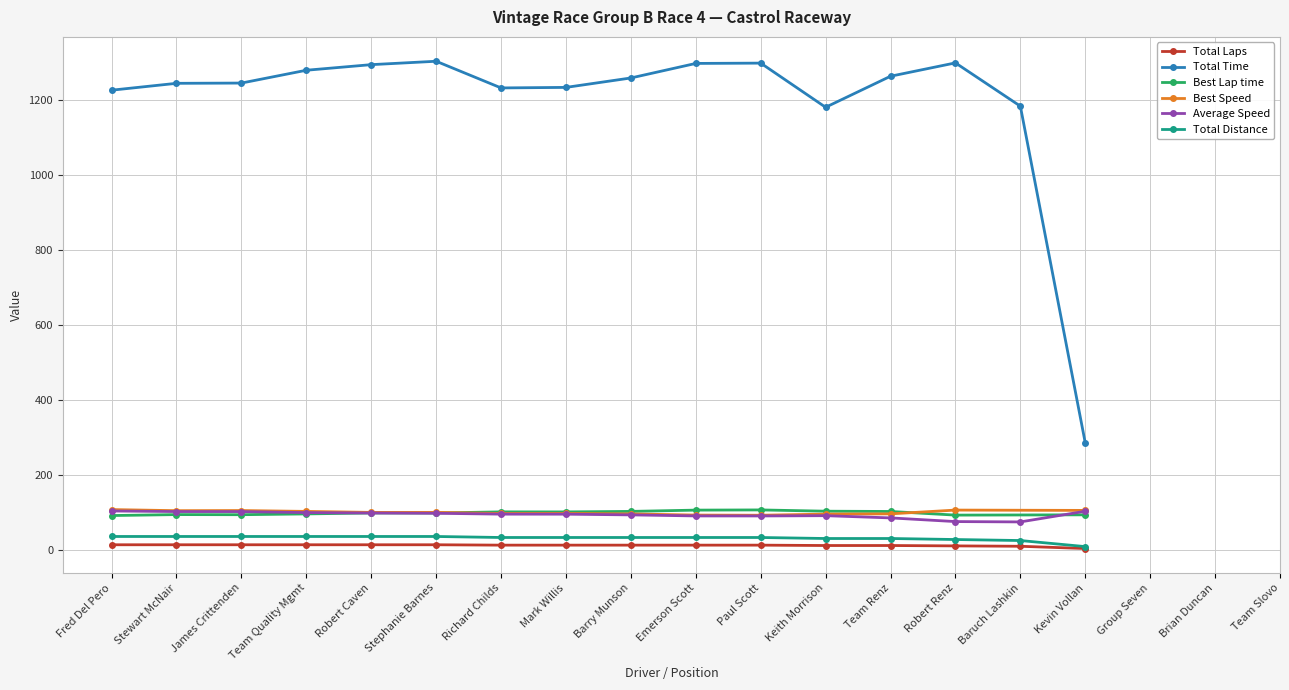

True or false: Total Time and Total Distance cross at least once.

False